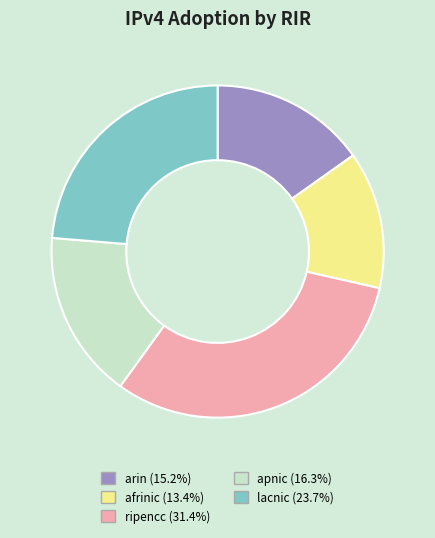

Do afrinic and lacnic together represent more than half of the pie?

No